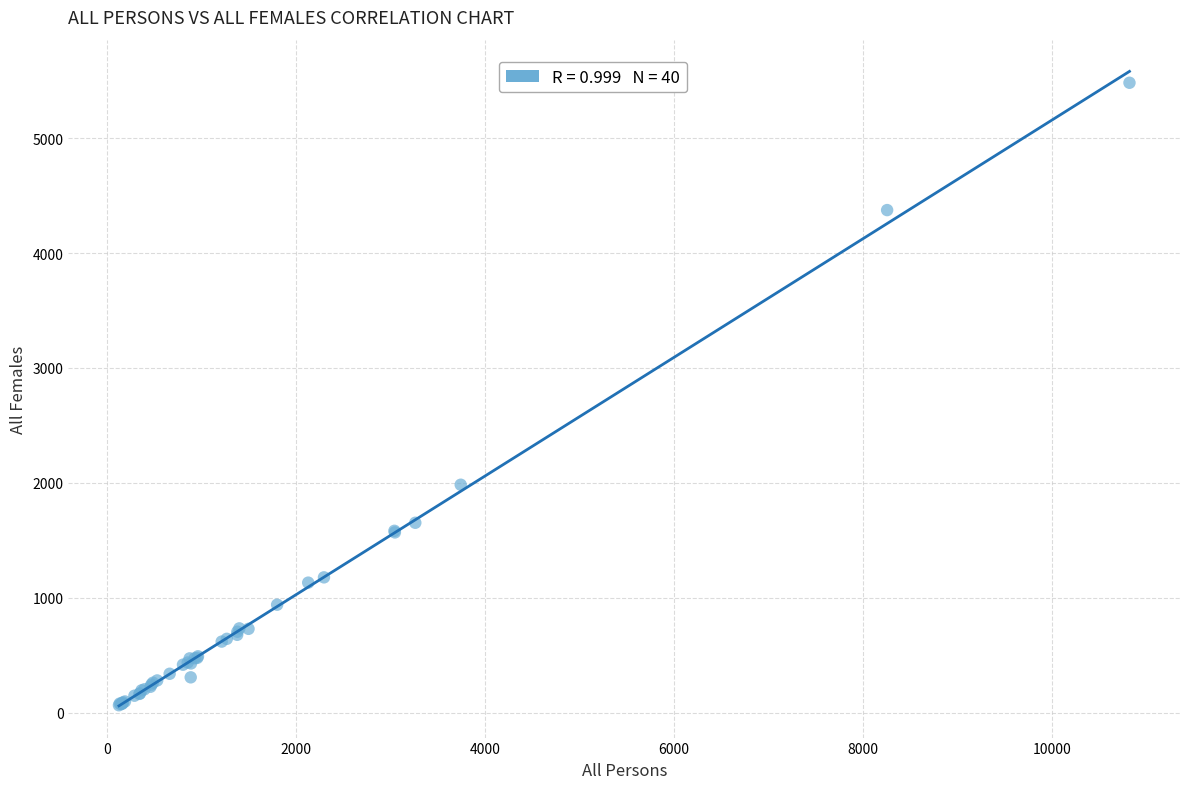

What Y value in the scatter plot is closest to 2773?

1984